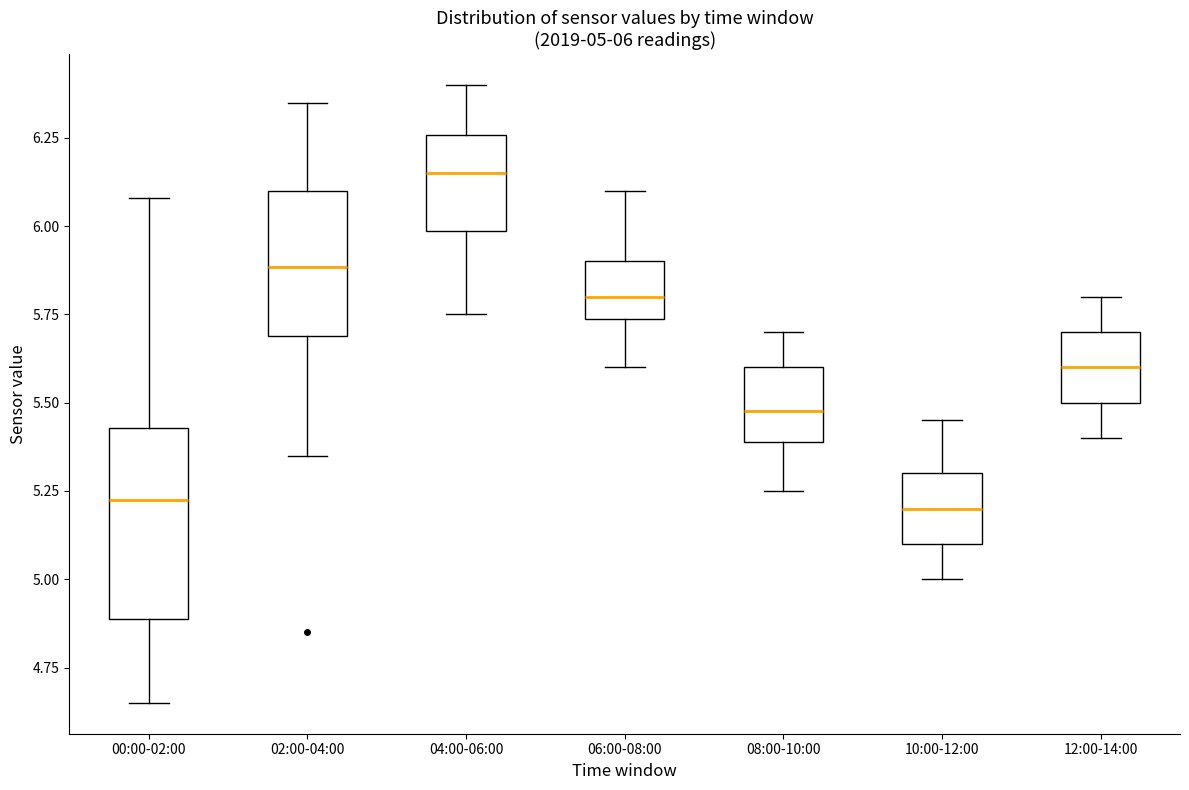

Which box has the highest median line?

04:00-06:00